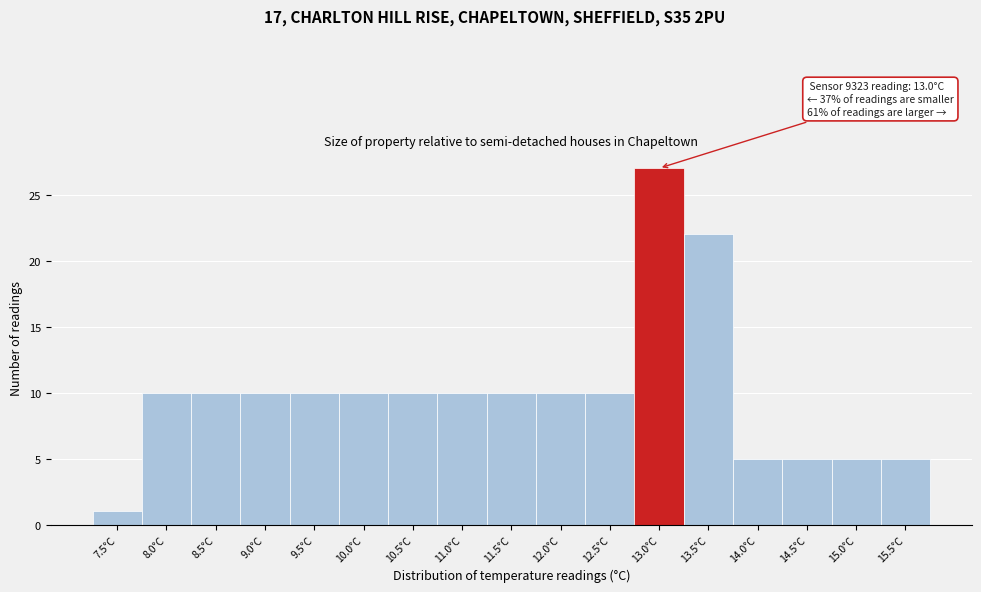

Reading left to right, transcribe all the data shown in this chart.

7.5°C=1	8.0°C=10	8.5°C=10	9.0°C=10	9.5°C=10	10.0°C=10	10.5°C=10	11.0°C=10	11.5°C=10	12.0°C=10	12.5°C=10	13.0°C=27	13.5°C=22	14.0°C=5	14.5°C=5	15.0°C=5	15.5°C=5